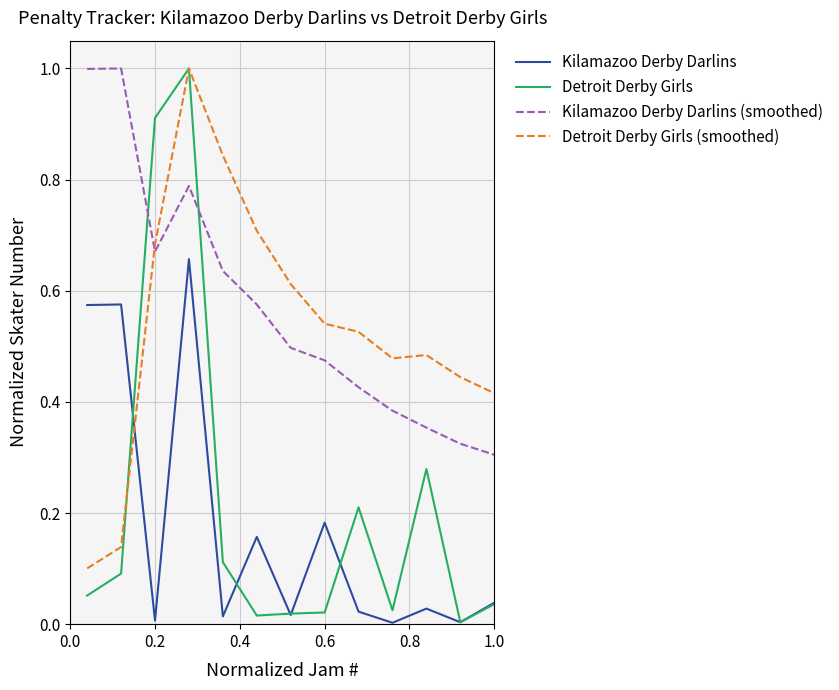

Which series has the widest spread of values?

Detroit Derby Girls